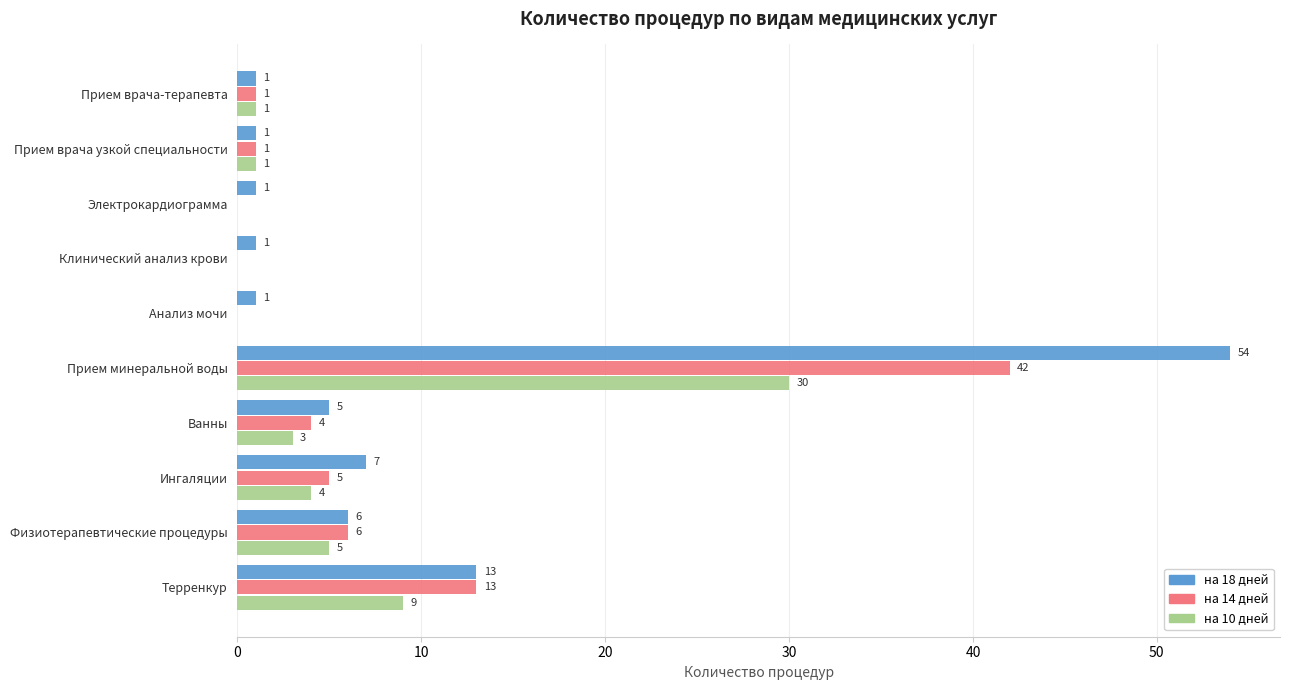

Which series has the largest total across all categories?

на 18 дней